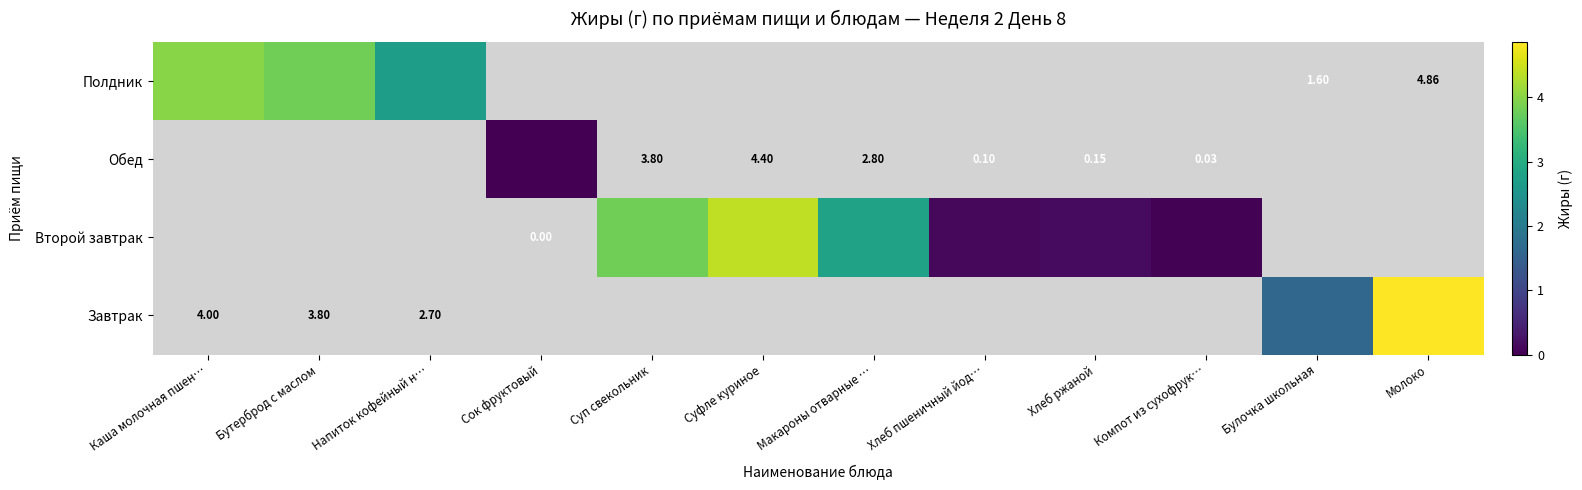

Which category has the highest value across all series?

Молоко